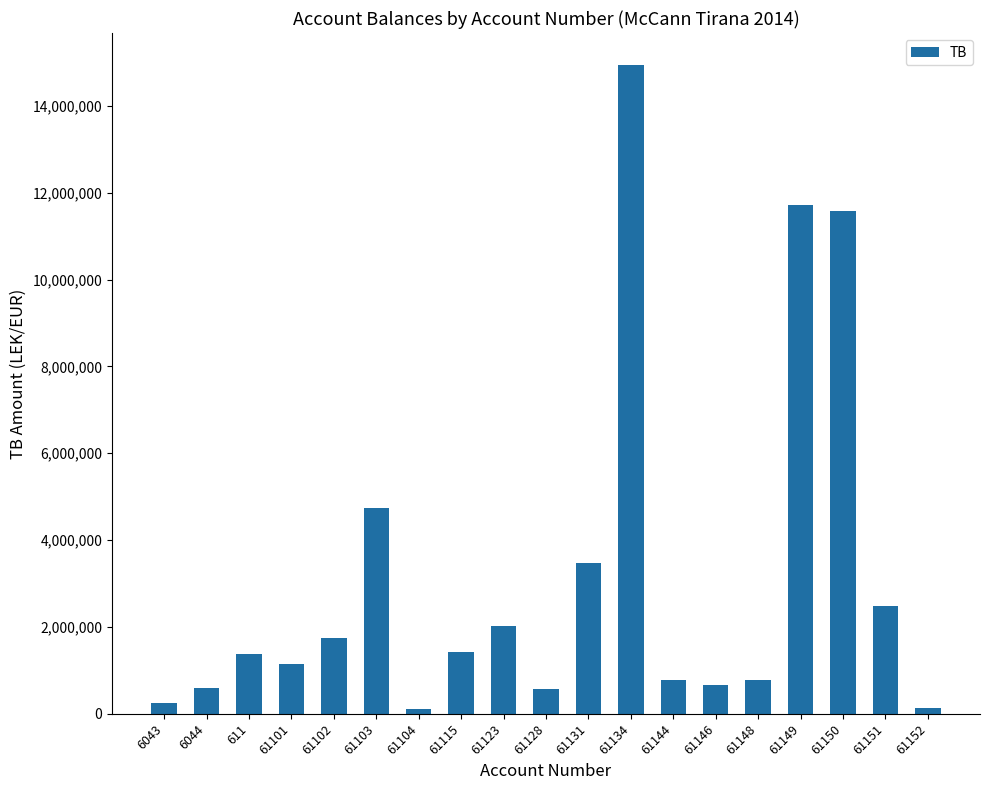

The value at 61128 is 567460.5. True or false?

True